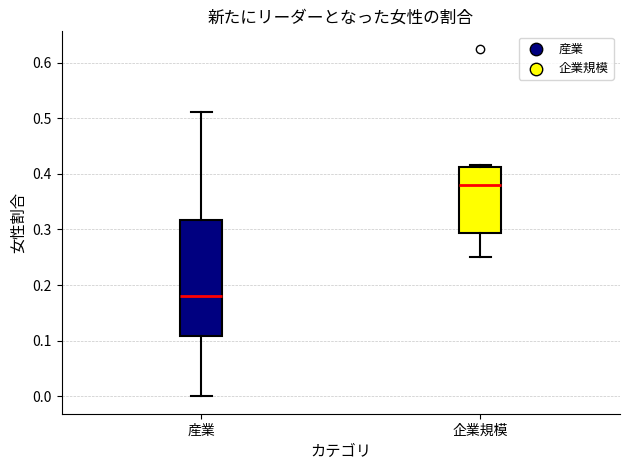

Comparing the boxes themselves (not the whiskers), which one is the tallest?

産業